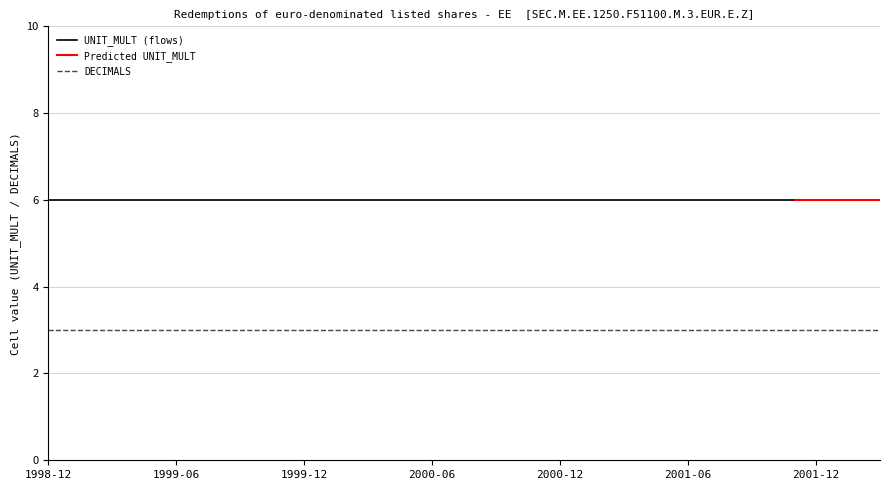

True or false: DECIMALS and UNIT_MULT (flows) intersect in this chart.

False